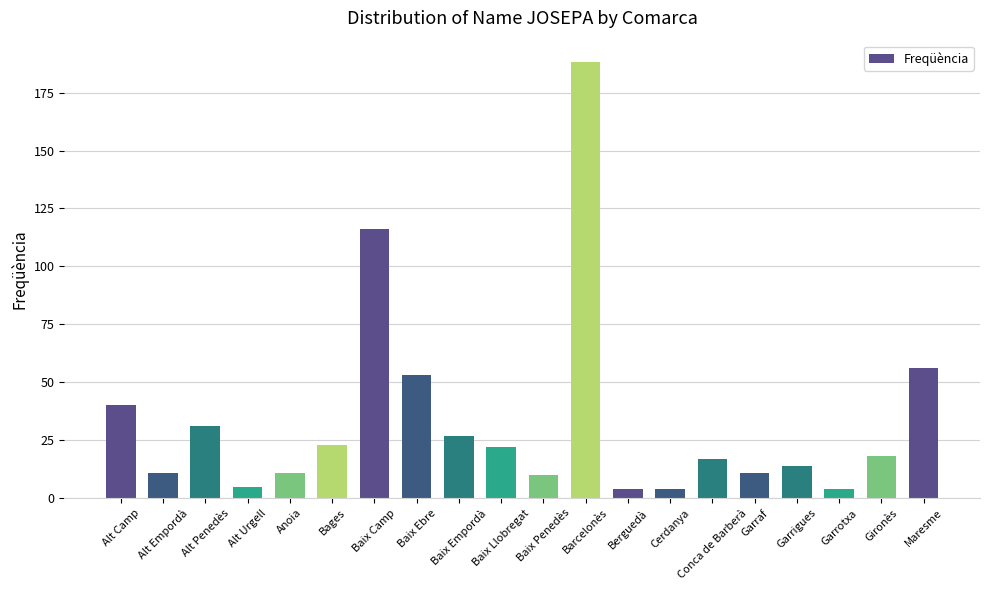

What is the sum of all values?

665